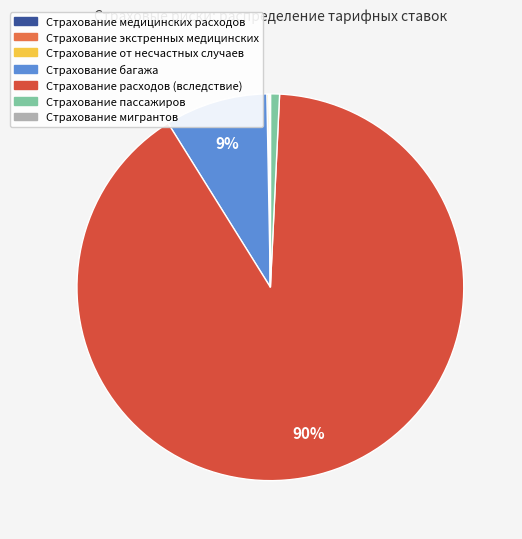

The Страхование багажа slice represents 1% of the pie. True or false?

False